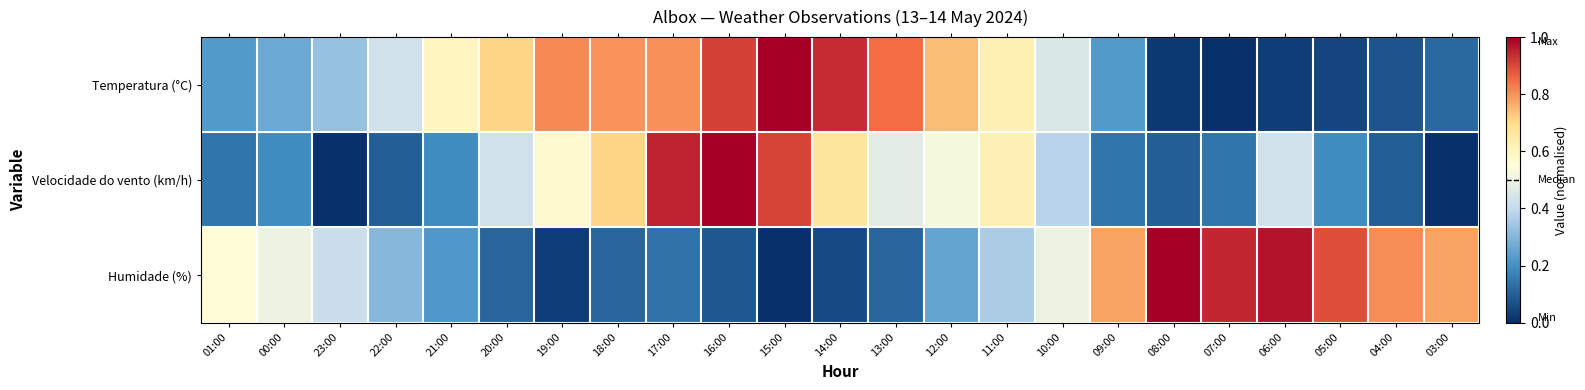

How many data points does each series have?

23